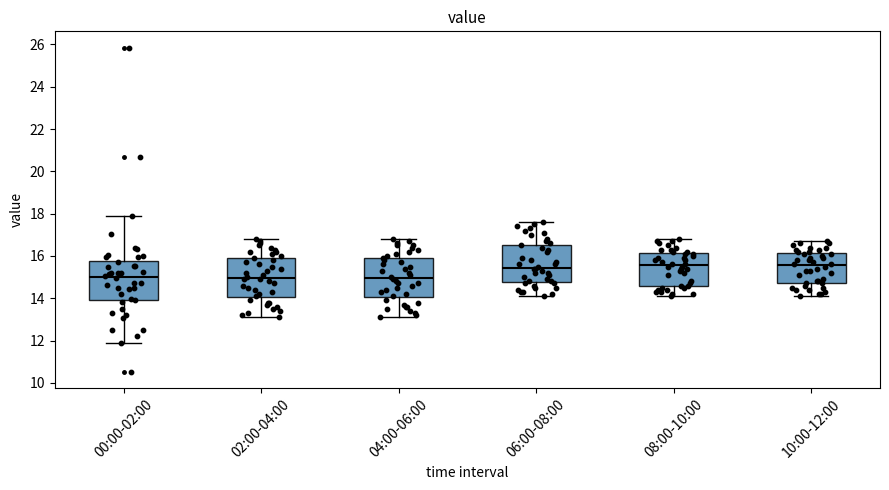

Reading left to right, read every box against the y-axis: the position of its median line, the range the box covers, and the ends of its whiskers. The values are not printed on the chart, so give them approximately, as read against the axis.

00:00-02:00: median 15.0, box 14.0 to 15.8, whiskers 11.8 to 17.8
02:00-04:00: median 15.0, box 14.0 to 16.0, whiskers 13.2 to 16.8
04:00-06:00: median 15.0, box 14.0 to 16.0, whiskers 13.2 to 16.8
06:00-08:00: median 15.4, box 14.8 to 16.6, whiskers 14.2 to 17.6
08:00-10:00: median 15.6, box 14.6 to 16.2, whiskers 14.2 to 16.8
10:00-12:00: median 15.6, box 14.8 to 16.2, whiskers 14.2 to 16.8